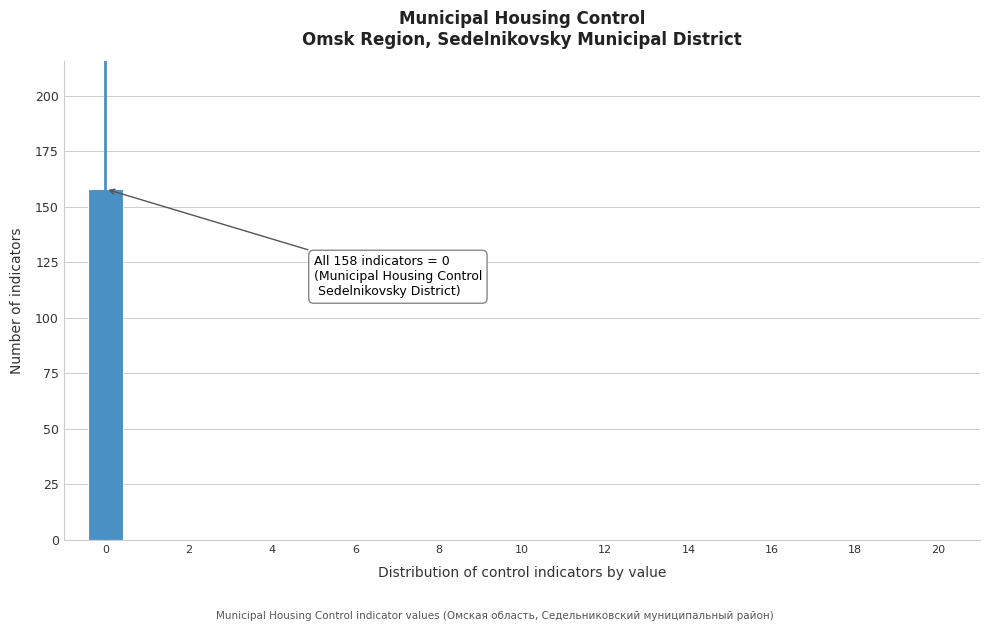

Over which range of the x-axis is the bar tallest?

-0.5 to 0.5